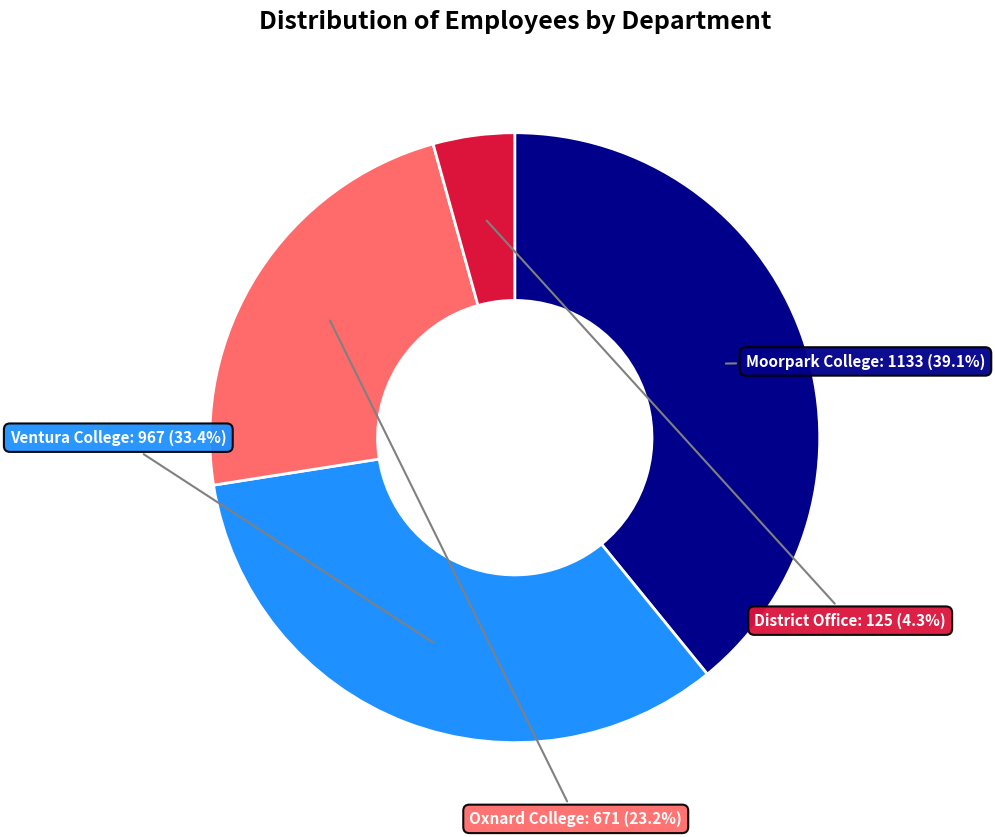

To the nearest percent, what is the average slice percentage?

25%